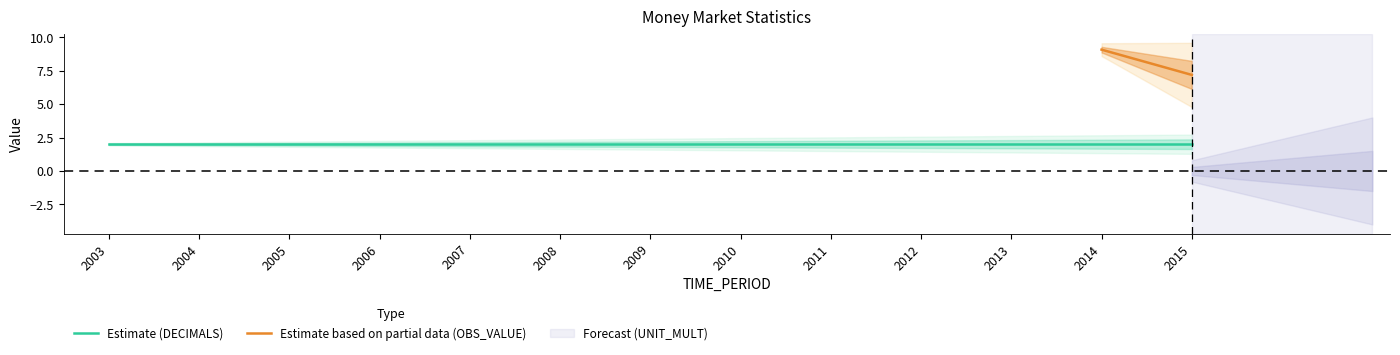

Is this an area chart (filled region under the line)?

No